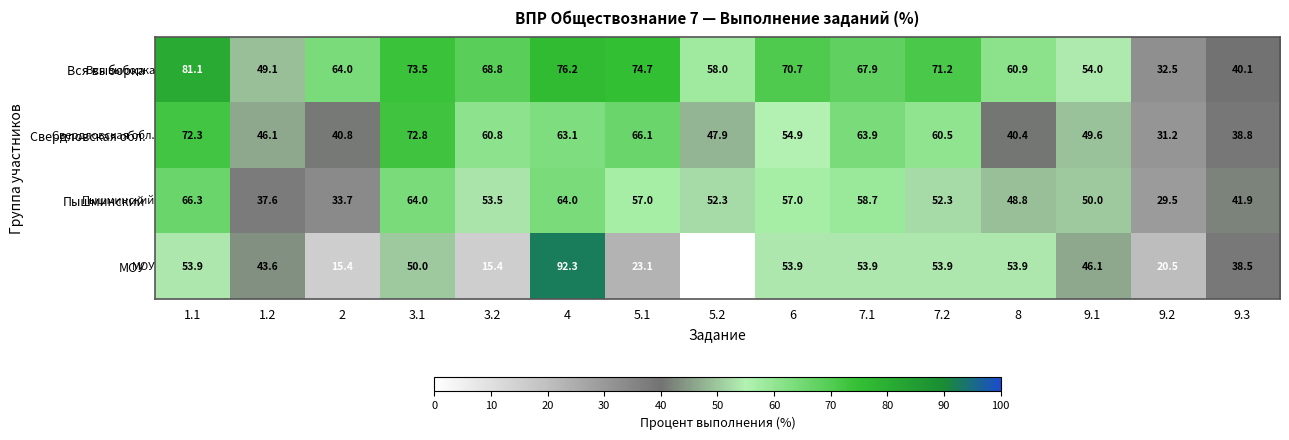

Is it true that Пышминский equals 53.5 at 3.2?

True